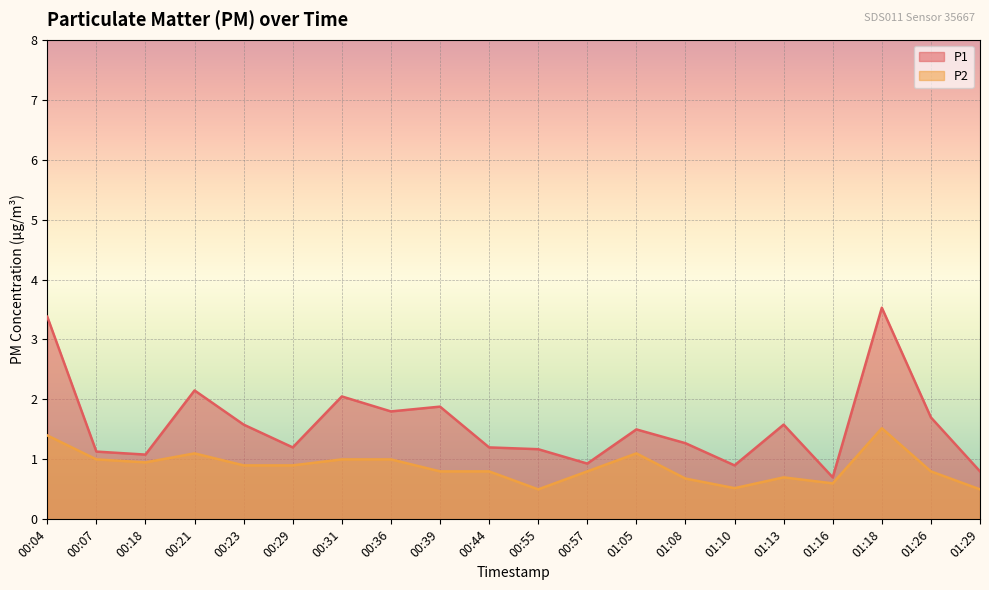

In P1, how many points are lower than both neighbors (excluding endpoints)?

6